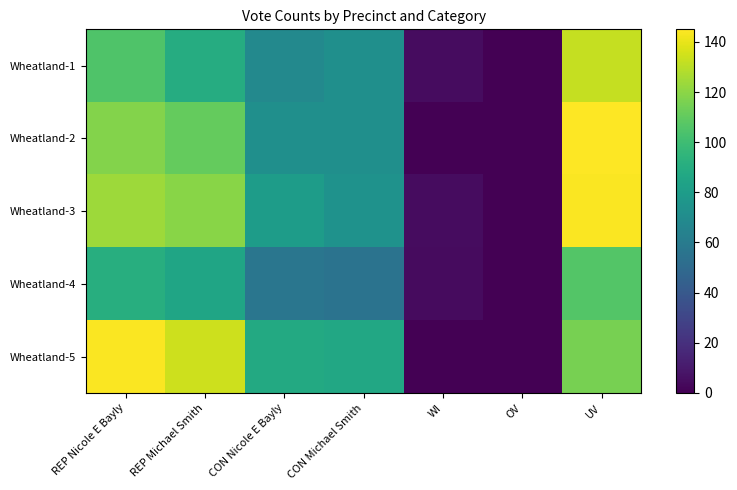

Which series has the largest total across all categories?

Wheatland-5